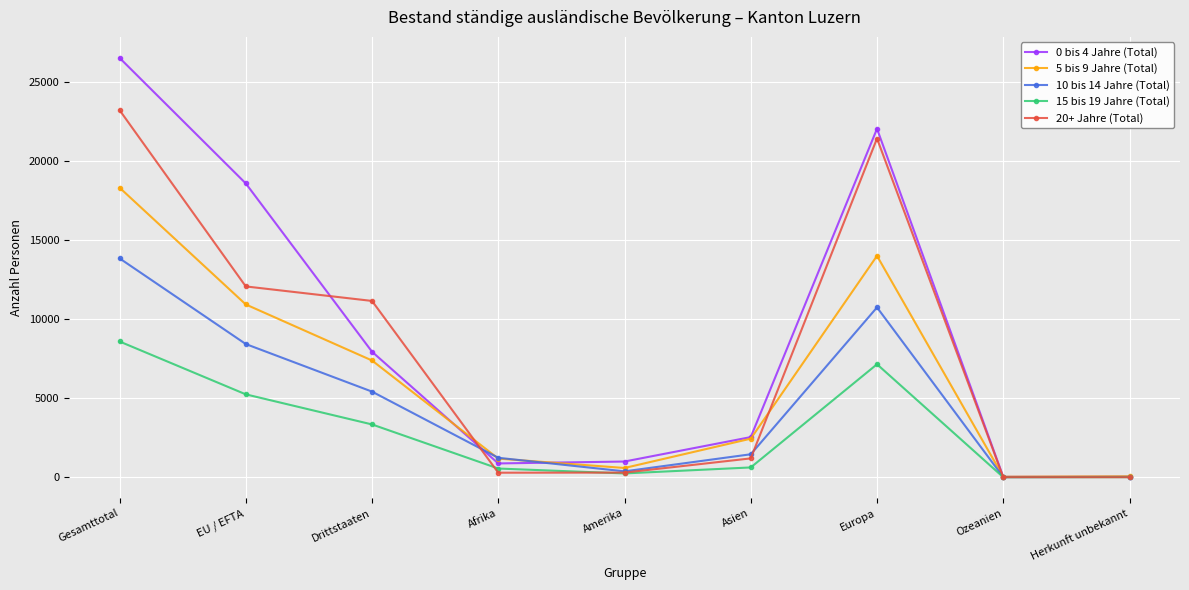

True or false: 15 bis 19 Jahre (Total) has more than 1 interior local peaks.

False